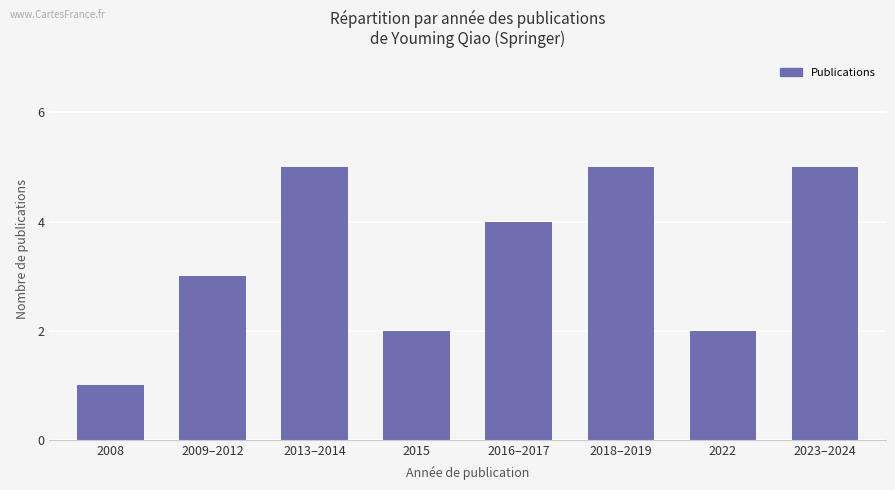

Between 2016–2017 and 2009–2012, which is larger?

2016–2017